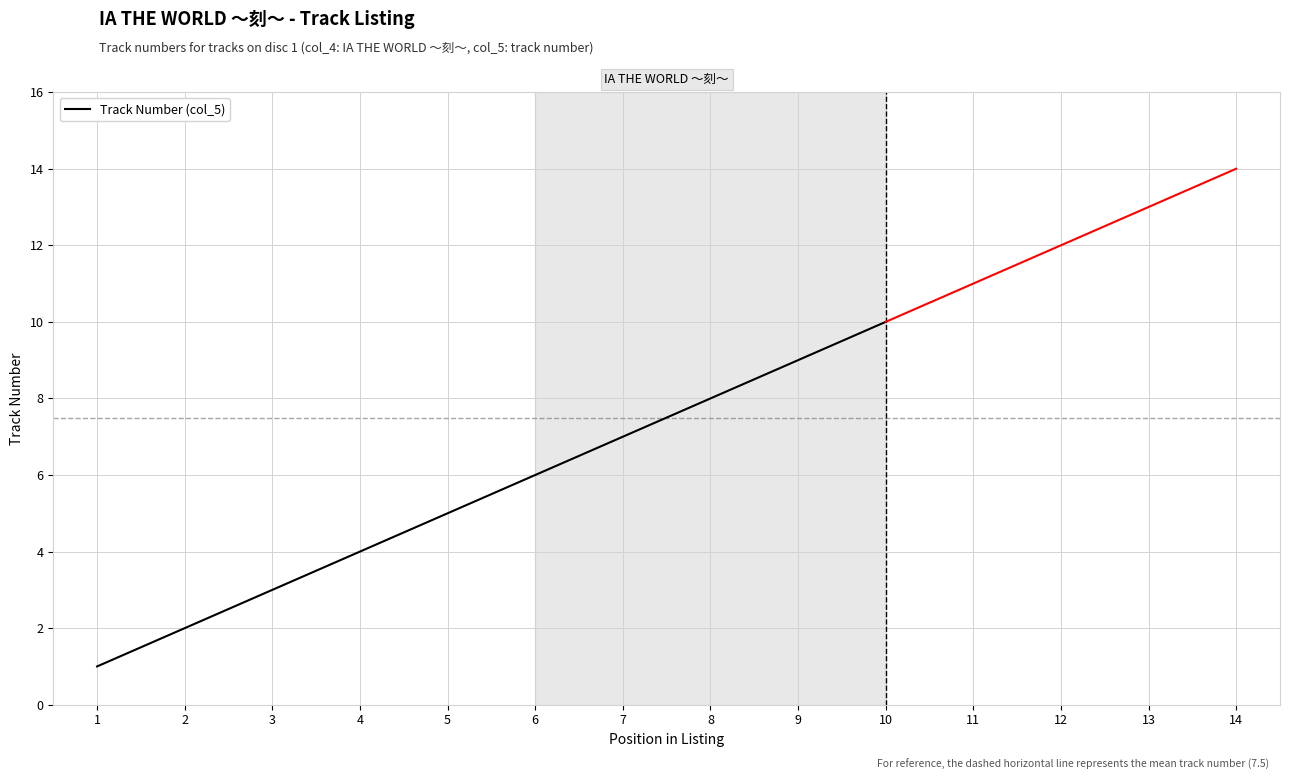

What is the value of the 1st point from the left?

1